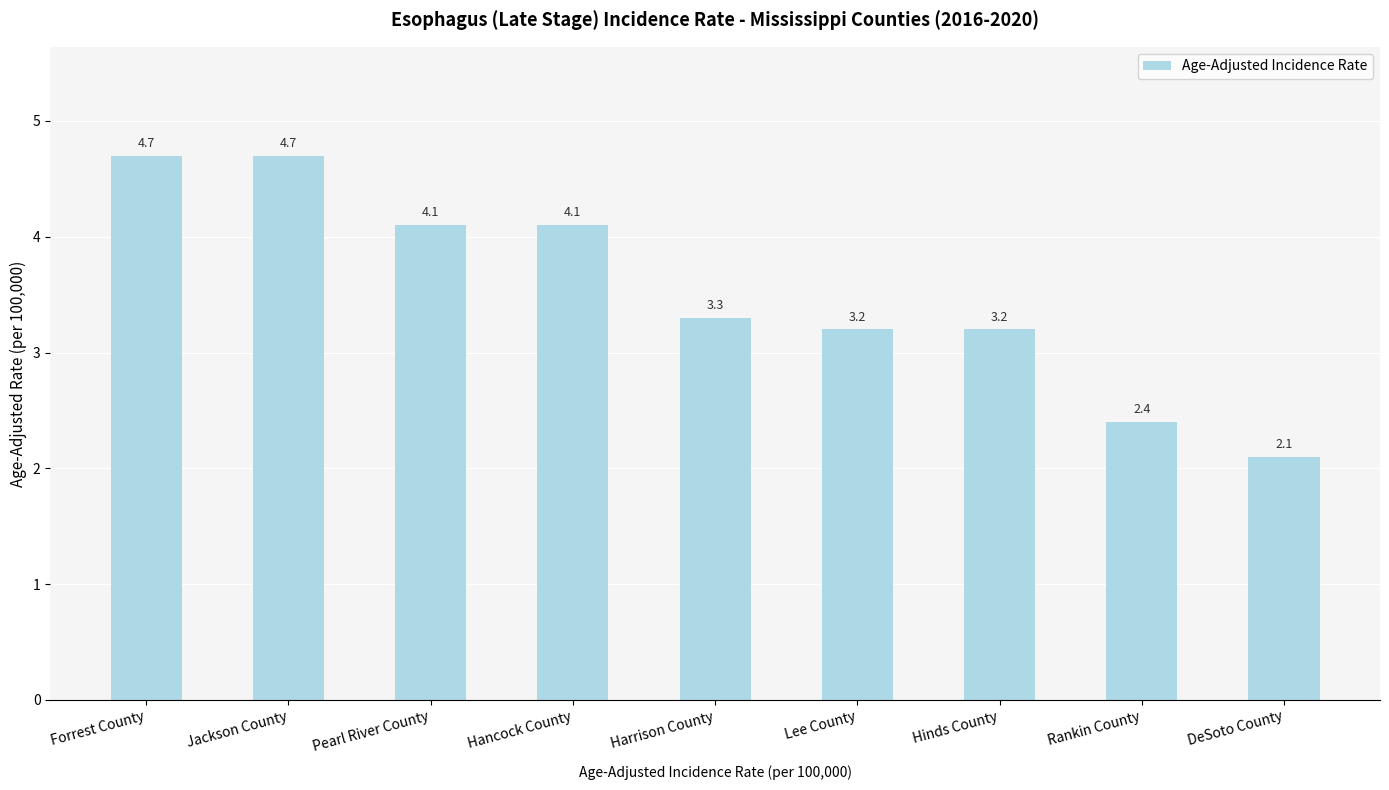

How many series are shown in this chart?

1